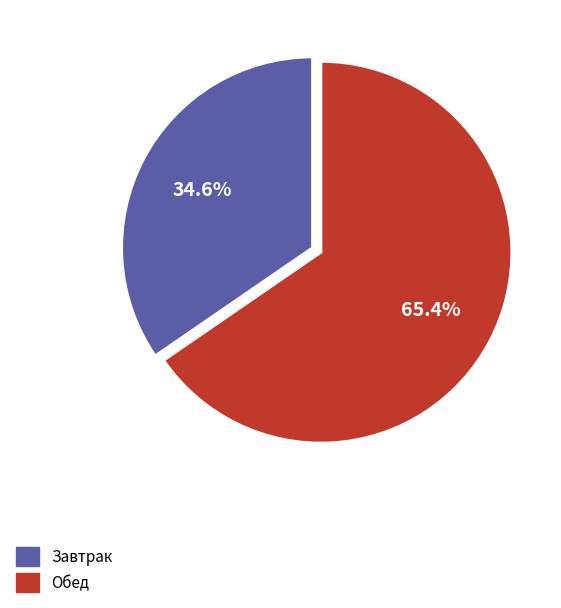

How many segments does this pie chart have?

2